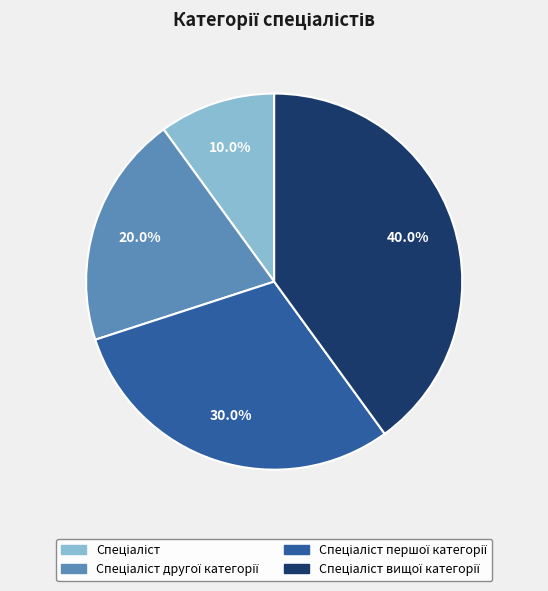

Does any single category account for the majority?

No